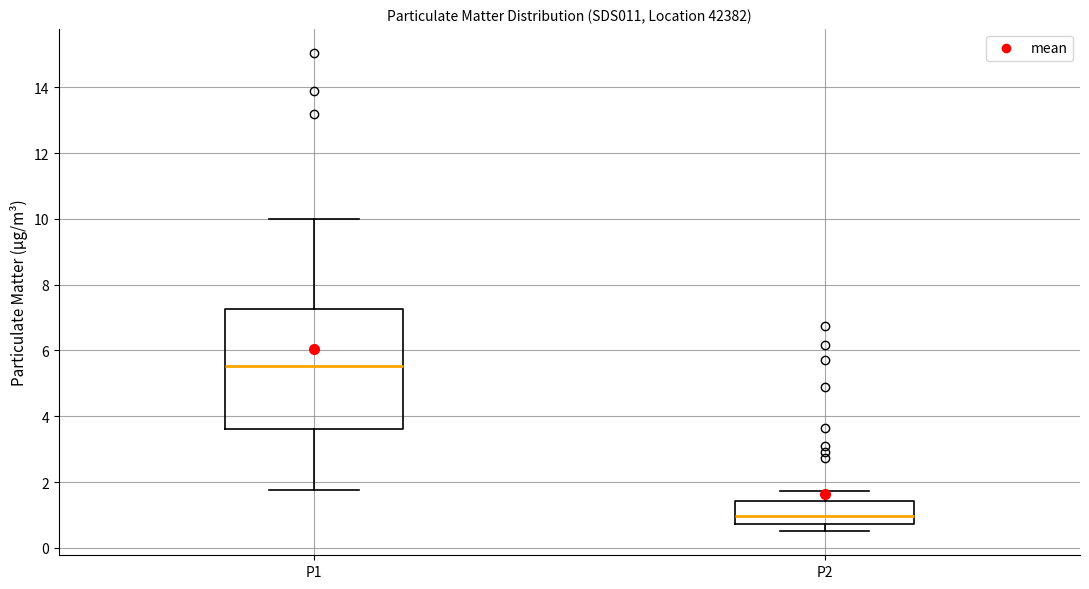

Reading left to right, read every box against the y-axis: the position of its median line, the range the box covers, and the ends of its whiskers. The values are not printed on the chart, so give them approximately, as read against the axis.

P1: median 5.6, box 3.6 to 7.2, whiskers 1.8 to 10.0
P2: median 1.0, box 0.8 to 1.4, whiskers 0.6 to 1.8